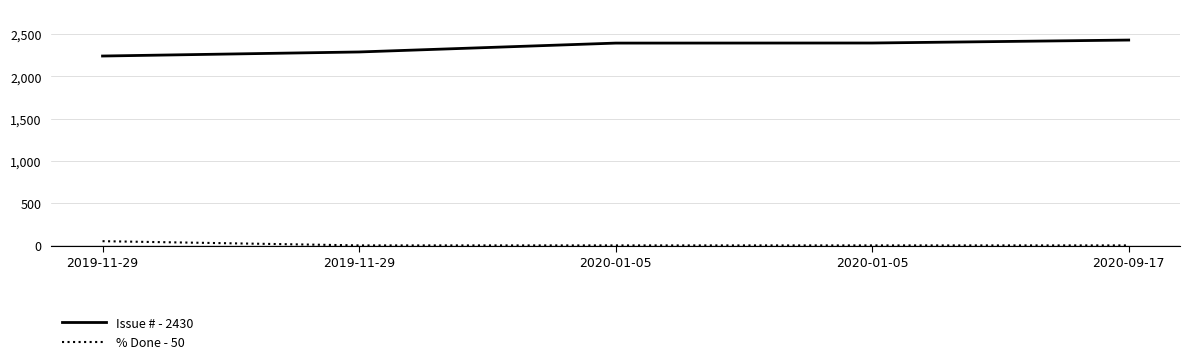

What is the average value of the Issue # - 2430 series?

2350